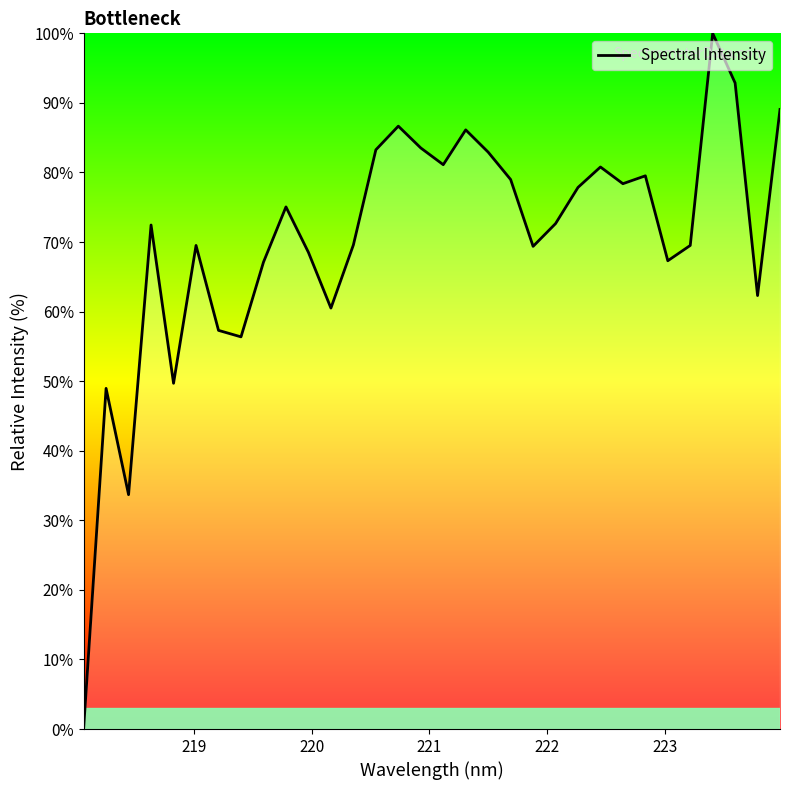

What is the greatest value displayed?

100.0